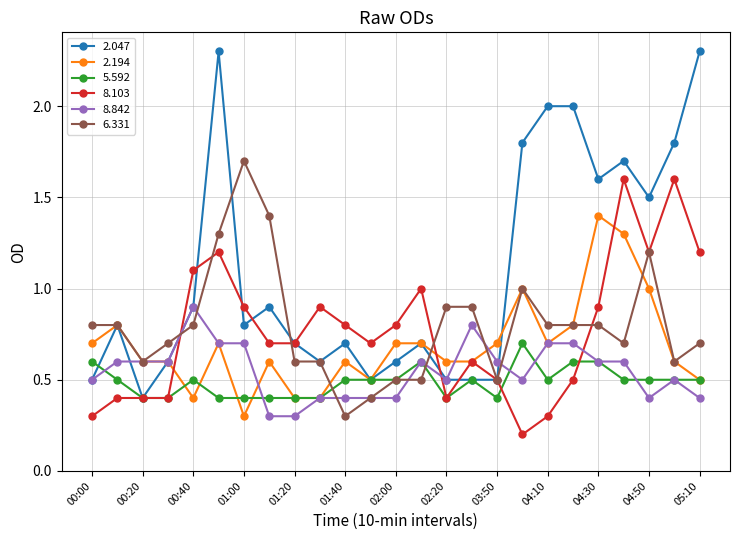

Which series has the largest total across all categories?

2.047